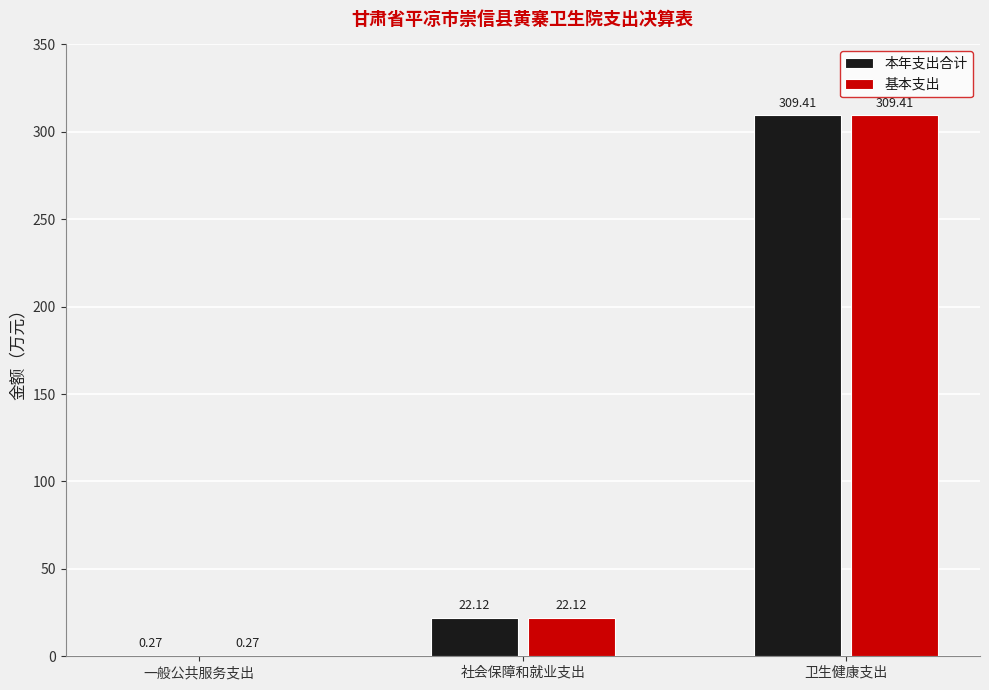

The 本年支出合计 series shows 425.4 at 卫生健康支出. True or false?

False